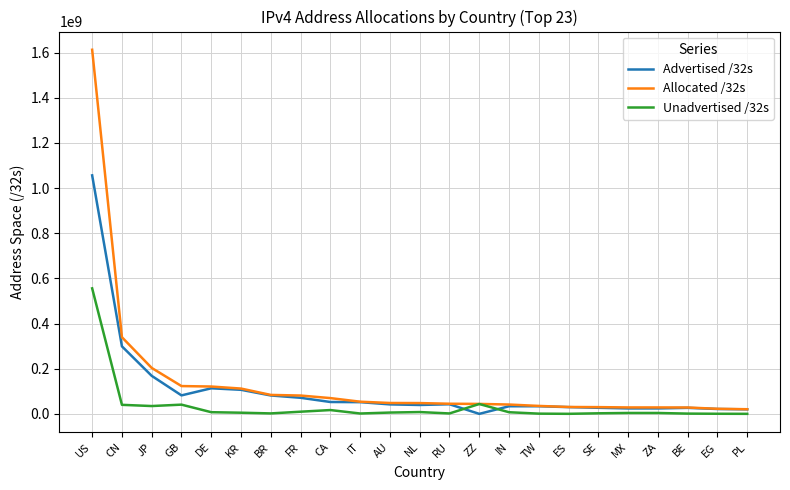

Which series has the largest range (max minus min)?

Allocated /32s